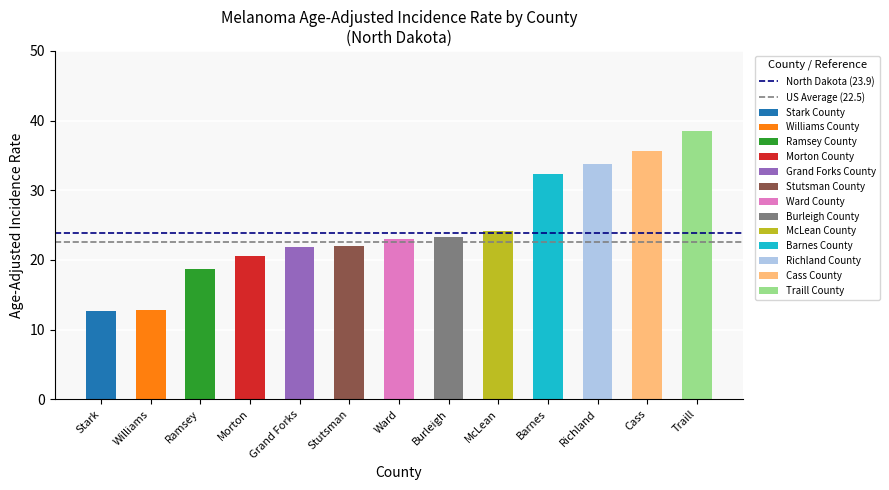

True or false: US Average (22.5) has a value of 38.8 at Stark.

False